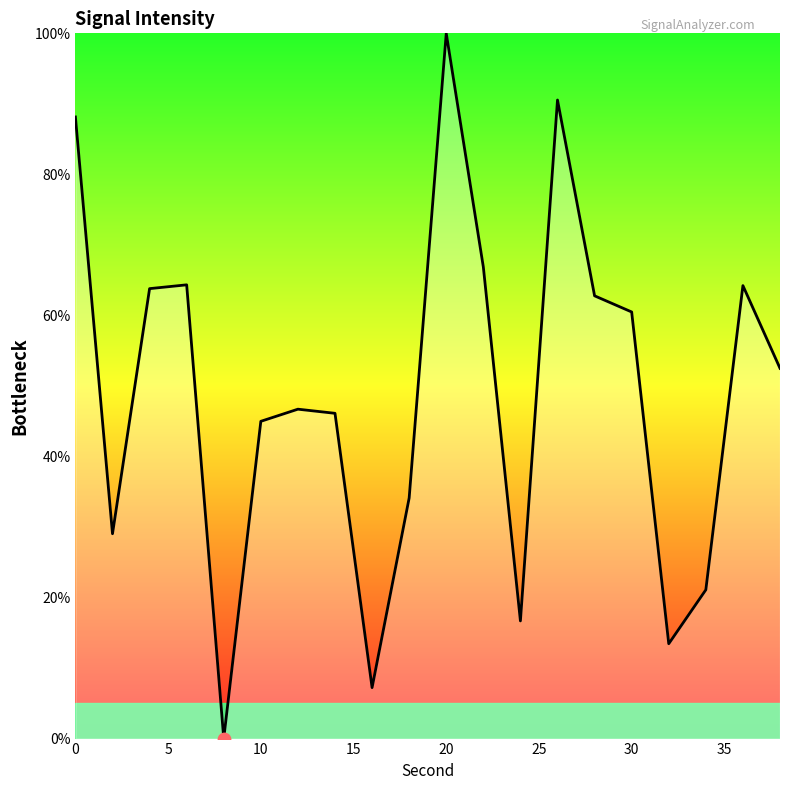

What is the difference between the maximum and minimum values?

100.0